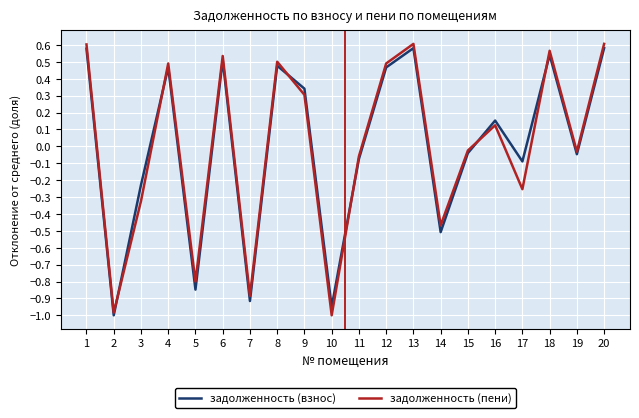

Where do задолженность (пени) and задолженность (взнос) first cross each other?

2 and 3